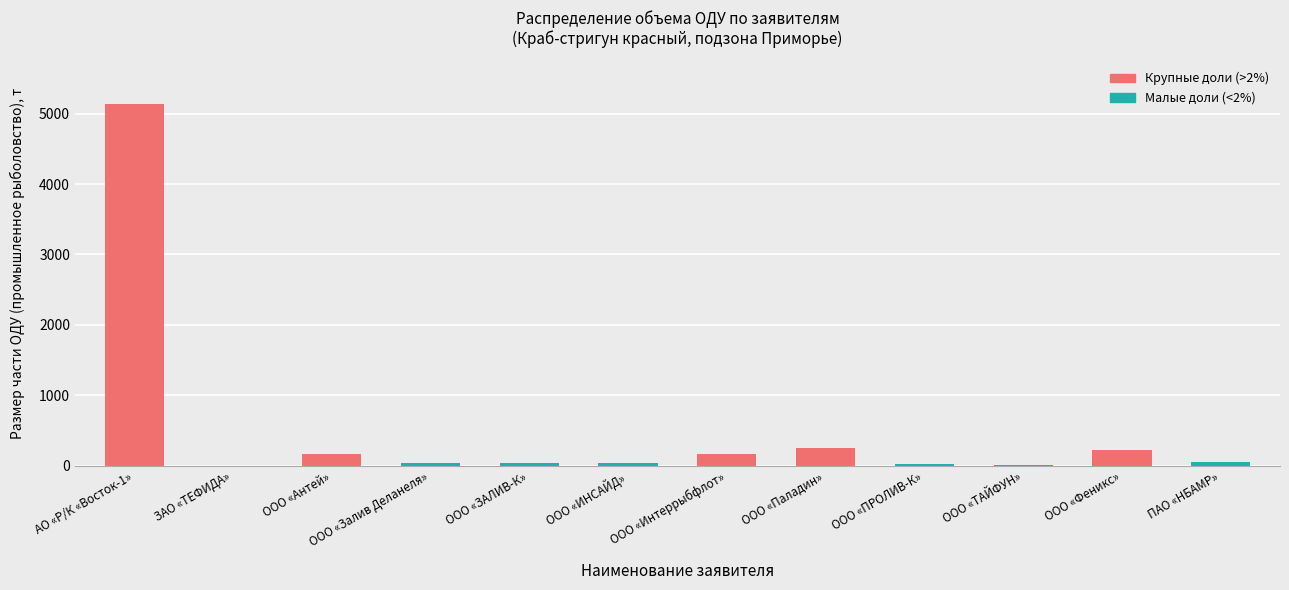

The value at ООО «Феникс» is 219.7. True or false?

True